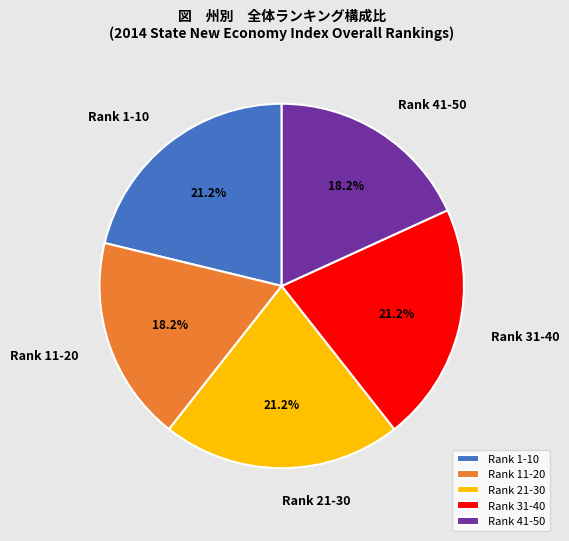

Is there a majority slice in this chart?

No